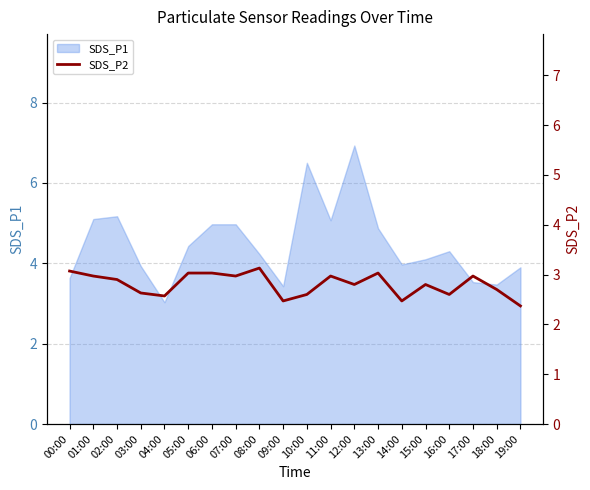

Does the chart display data point markers on the line(s)?

No